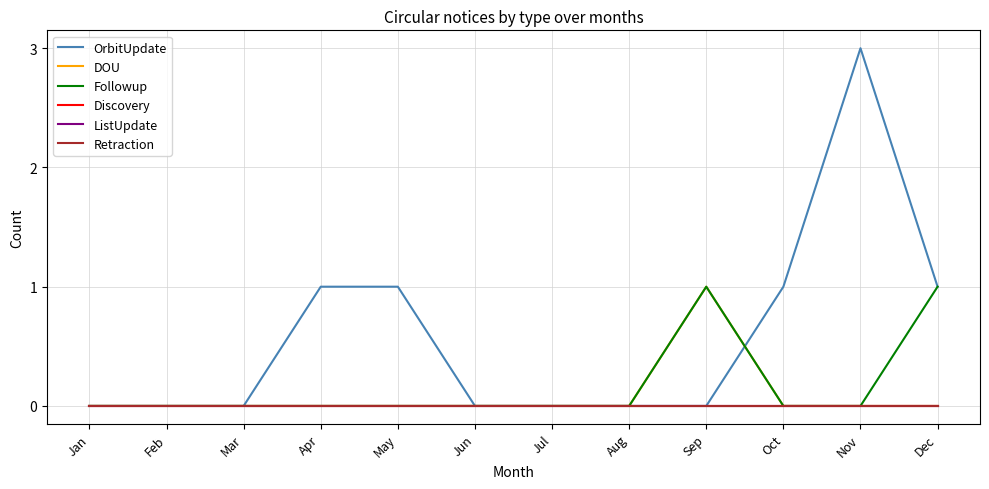

Does the chart display data point markers on the line(s)?

No